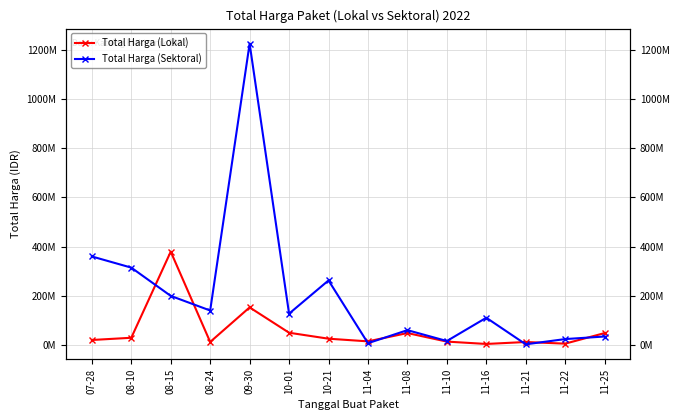

Reading right to left, list all the values displayed in this chart.

Total Harga (Lokal): 11-25=48140000	11-22=5093000	11-21=11800000	11-16=3825000	11-10=13442000	11-08=48140000	11-04=14400000	10-21=25200000	10-01=49478000	09-30=152477000	08-24=12000000	08-15=379075000	08-10=29000000	07-28=19950000
Total Harga (Sektoral): 11-25=34132505	11-22=23680800	11-21=2395750	11-16=110389990	11-10=15787200	11-08=59935000	11-04=6936000	10-21=262118150	10-01=127000000	09-30=1224682000	08-24=139800000	08-15=199200000	08-10=314121780	07-28=359500000